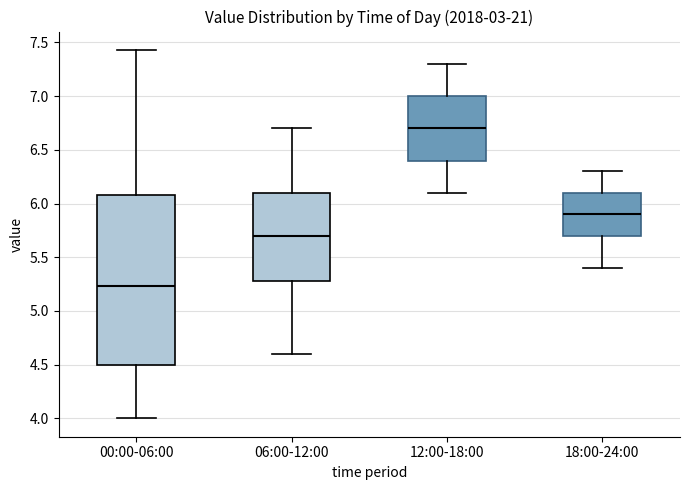

Where does the lower whisker of the box for 12:00-18:00 end on the y-axis? The values are not printed on the chart, so give them approximately, as read against the axis.

6.10